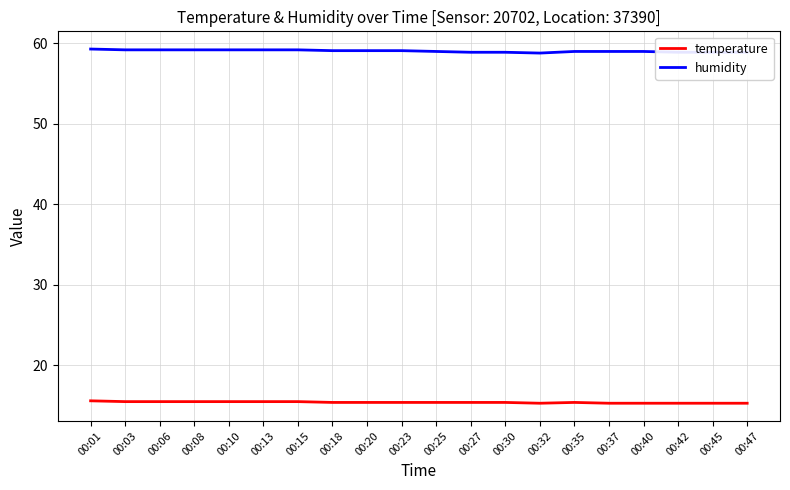

At 00:03, list the series in order from largest to smallest.

humidity, temperature